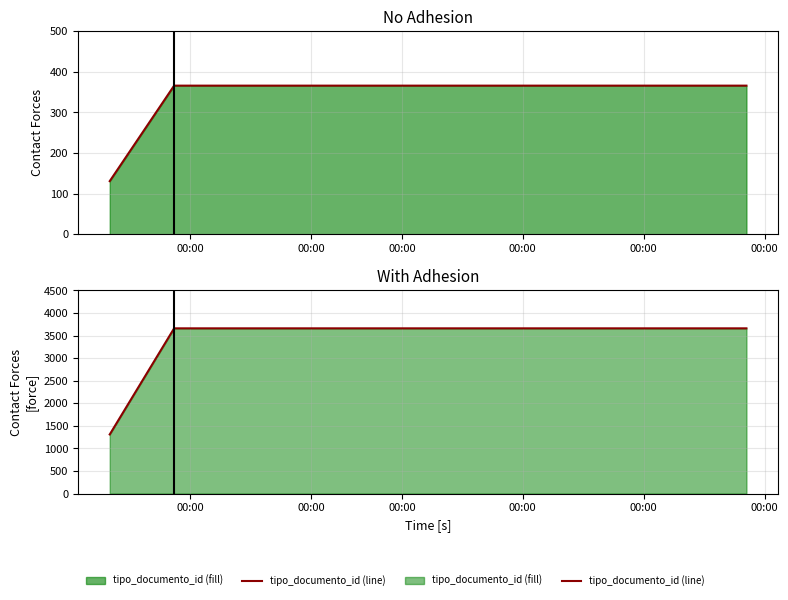

Rank the categories by value from lowest to highest.

00:00, 00:00, 00:00